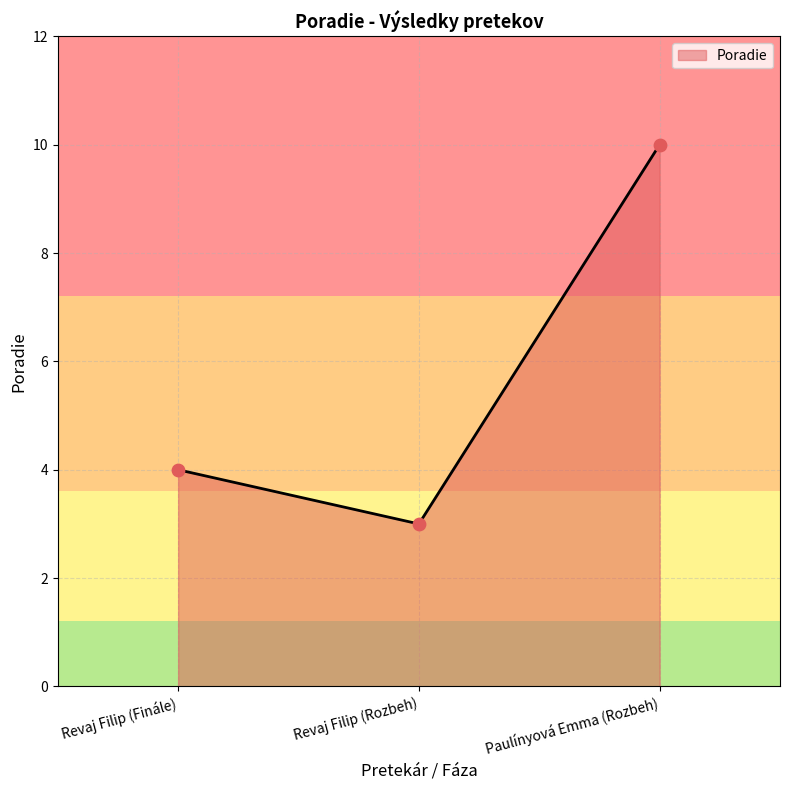

Between Paulínyová Emma (Rozbeh) and Revaj Filip (Finále), which is larger?

Paulínyová Emma (Rozbeh)